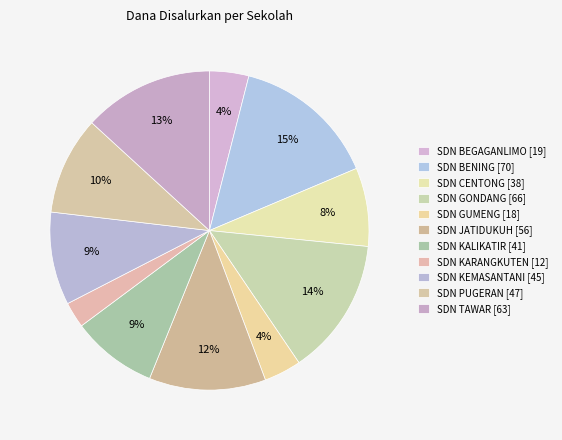

To the nearest percent, what portion does SDN BEGAGANLIMO represent?

4%